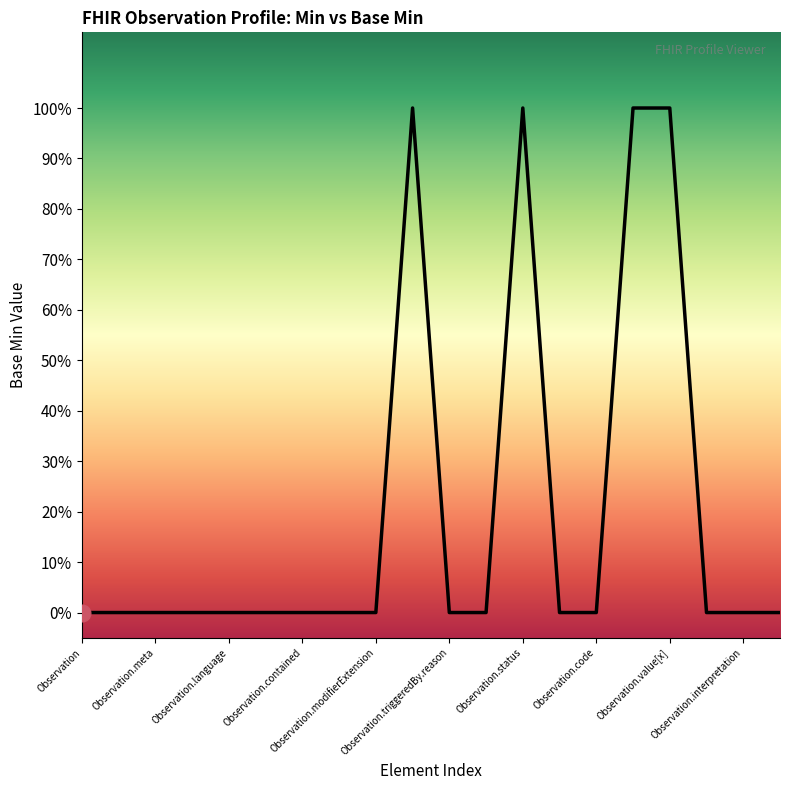

Reading left to right, list all the values displayed in this chart.

0	0	0	0	0	0	0	0	0	1	0	0	1	0	0	1	1	0	0	0